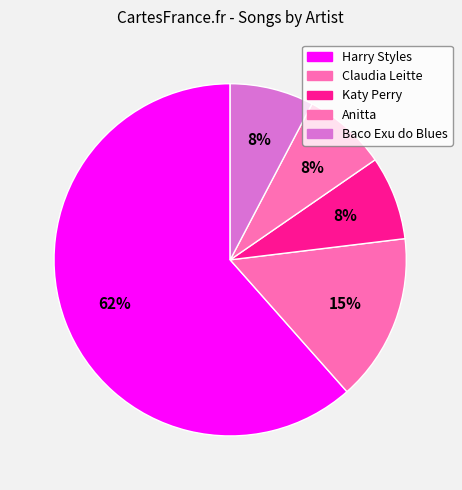

Do Baco Exu do Blues and Harry Styles together represent more than half of the pie?

Yes